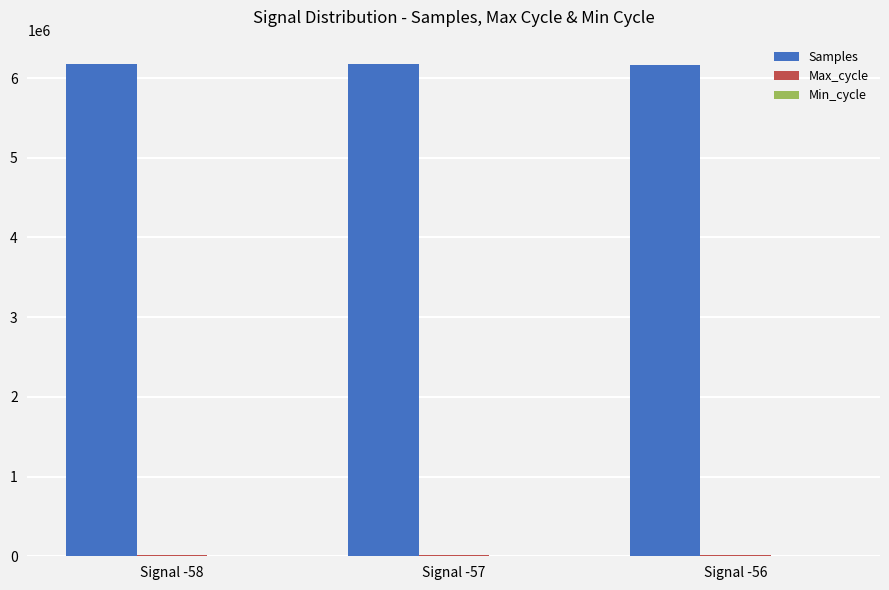

The value of Samples at Signal -56 is 2717100. True or false?

False